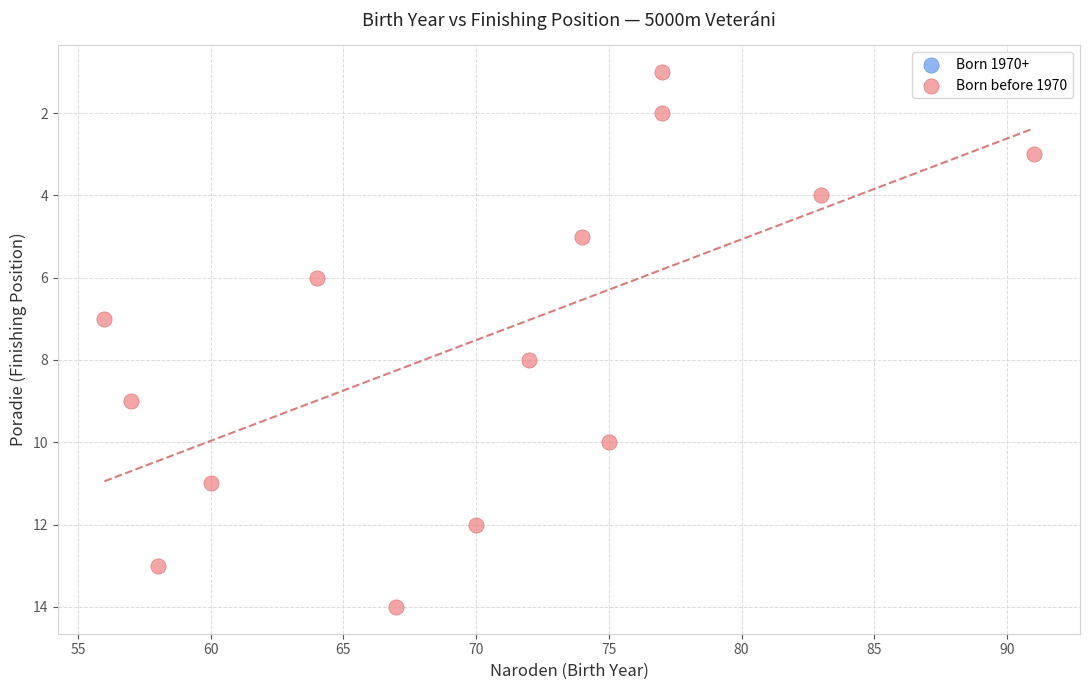

What is the range of Y values (max minus min)?

13